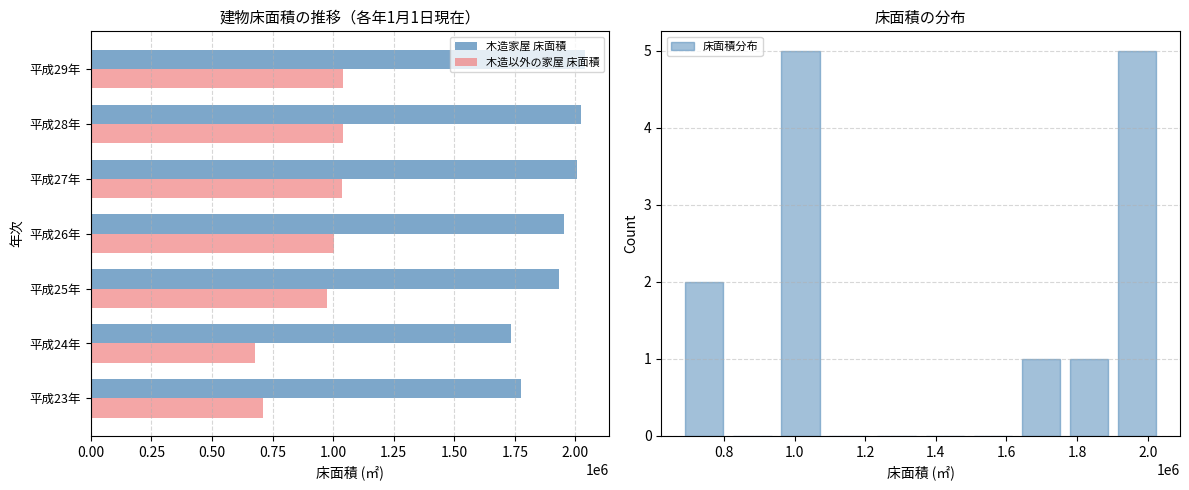

The 木造以外の家屋 床面積 series shows 1812515 at 平成28年. True or false?

False